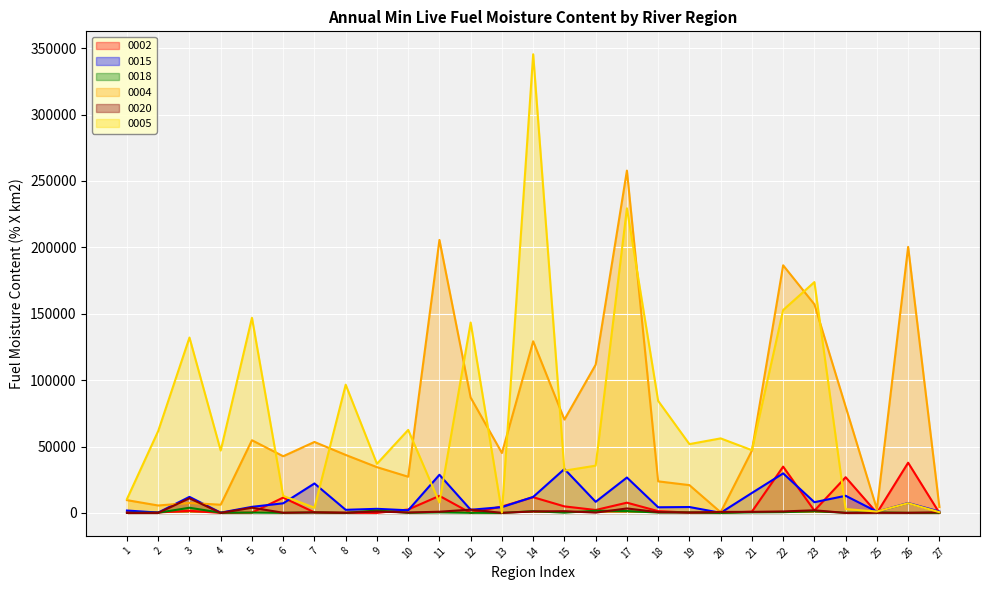

How many values in the 0002 series exceed 1345?

14